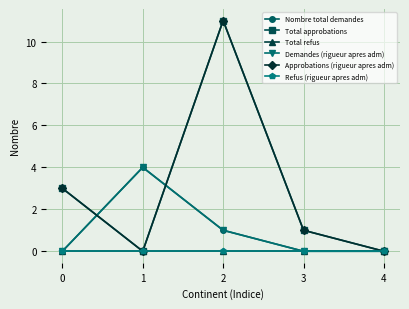

Is the value of Refus (rigueur apres adm) at 1 greater than the value of Total approbations at 3?

No